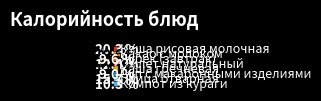

To the nearest percent, what is the average slice percentage?

12%